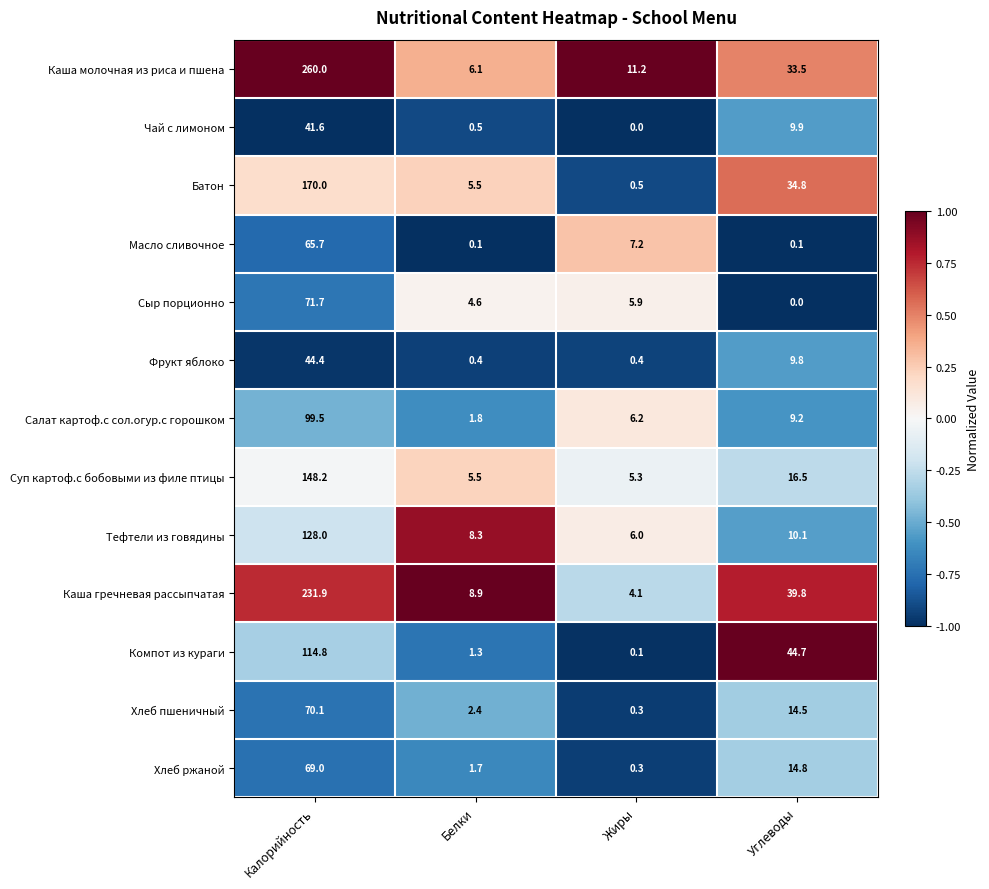

What is the difference between the maximum and minimum values in the Каша молочная из риса и пшена series?

253.9